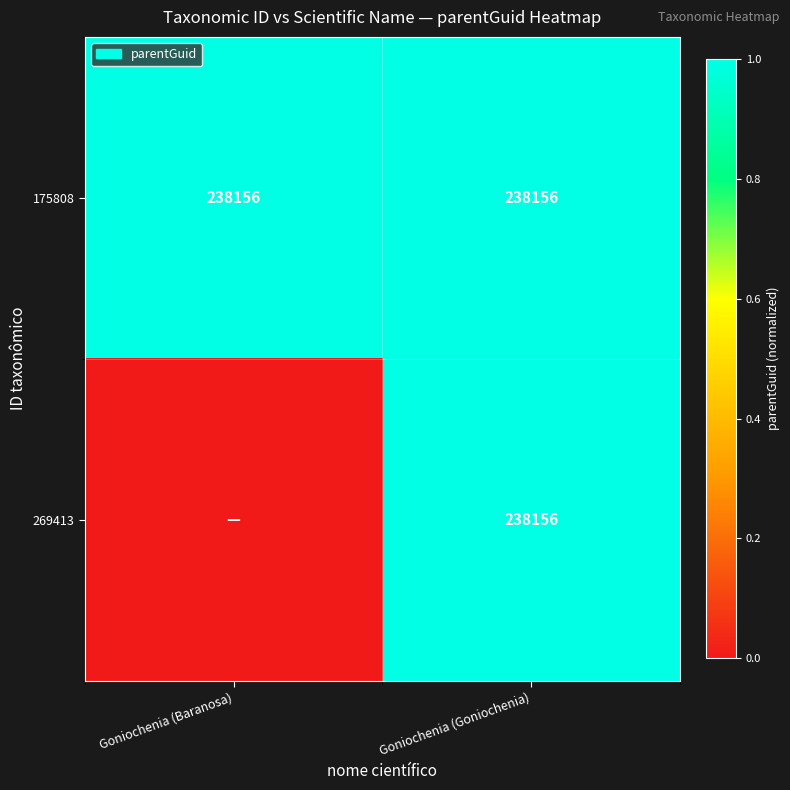

Between Goniochenia (Baranosa) and Goniochenia (Goniochenia), which is larger?

Goniochenia (Baranosa)